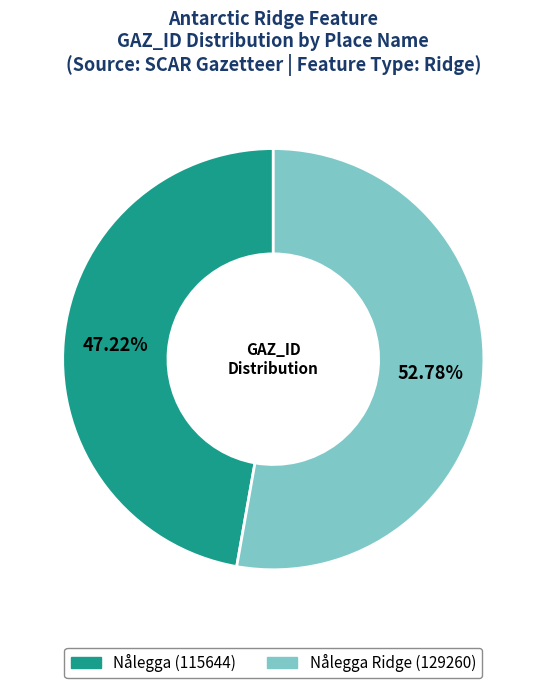

Does any single category account for the majority?

Yes